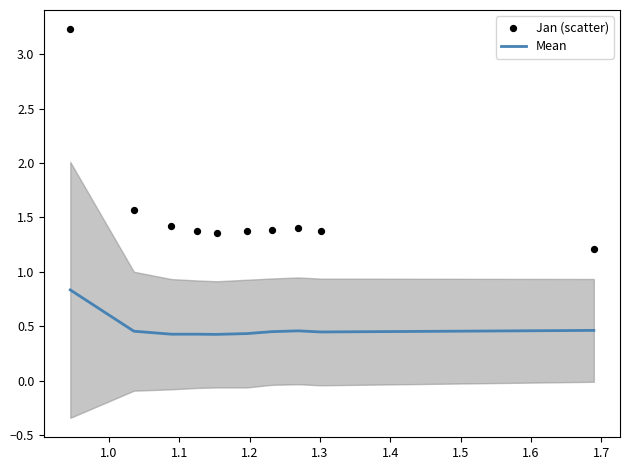

Which series has the largest Y range (max minus min)?

Jan (scatter)